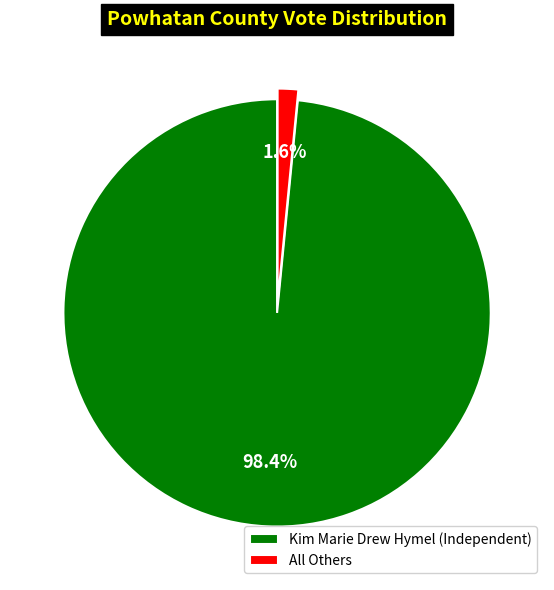

How much of the chart is everything except Kim Marie Drew Hymel (Independent)?

1.6%